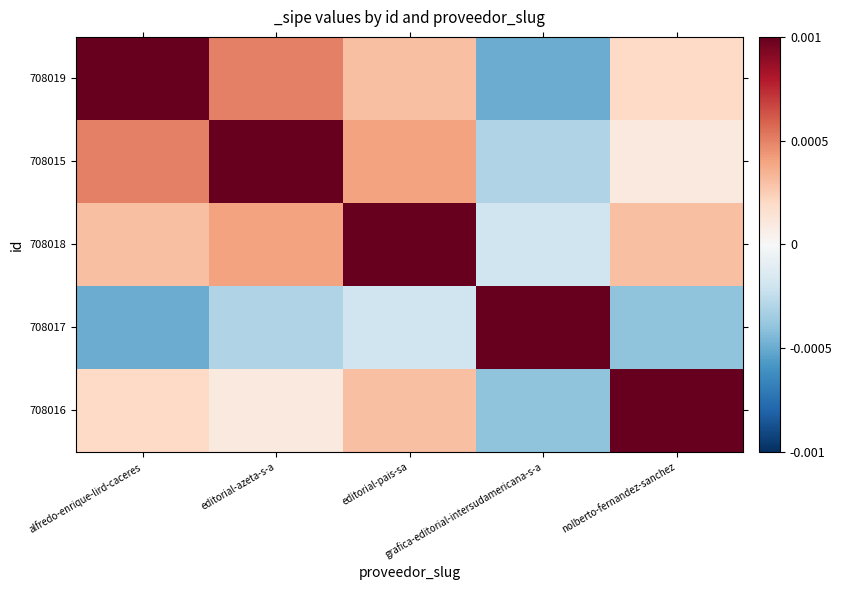

Reading right to left, what are all the values shown in this chart?

708019: nolberto-fernandez-sanchez=0.0	grafica-editorial-intersudamericana-s-a=-0.0	editorial-pais-sa=0.0	editorial-azeta-s-a=0.0	alfredo-enrique-lird-caceres=0.0
708015: nolberto-fernandez-sanchez=0.0	grafica-editorial-intersudamericana-s-a=-0.0	editorial-pais-sa=0.0	editorial-azeta-s-a=0.0	alfredo-enrique-lird-caceres=0.0
708018: nolberto-fernandez-sanchez=0.0	grafica-editorial-intersudamericana-s-a=-0.0	editorial-pais-sa=0.0	editorial-azeta-s-a=0.0	alfredo-enrique-lird-caceres=0.0
708017: nolberto-fernandez-sanchez=-0.0	grafica-editorial-intersudamericana-s-a=0.0	editorial-pais-sa=-0.0	editorial-azeta-s-a=-0.0	alfredo-enrique-lird-caceres=-0.0
708016: nolberto-fernandez-sanchez=0.0	grafica-editorial-intersudamericana-s-a=-0.0	editorial-pais-sa=0.0	editorial-azeta-s-a=0.0	alfredo-enrique-lird-caceres=0.0